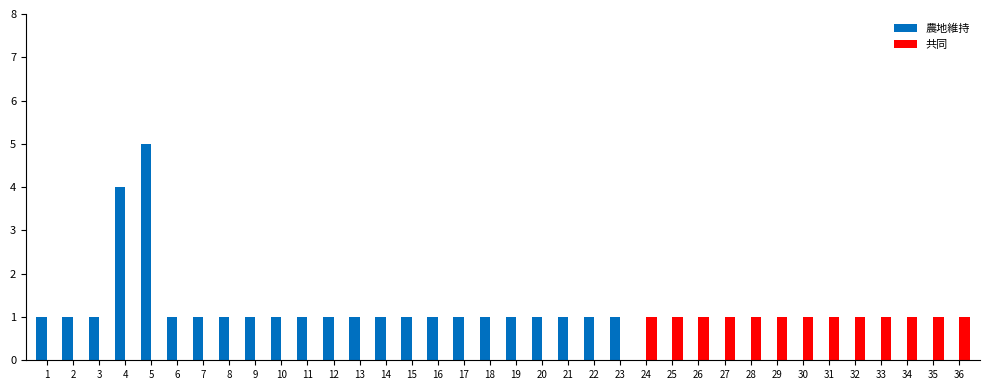

Is it true that 共同 equals 1 at 27?

True